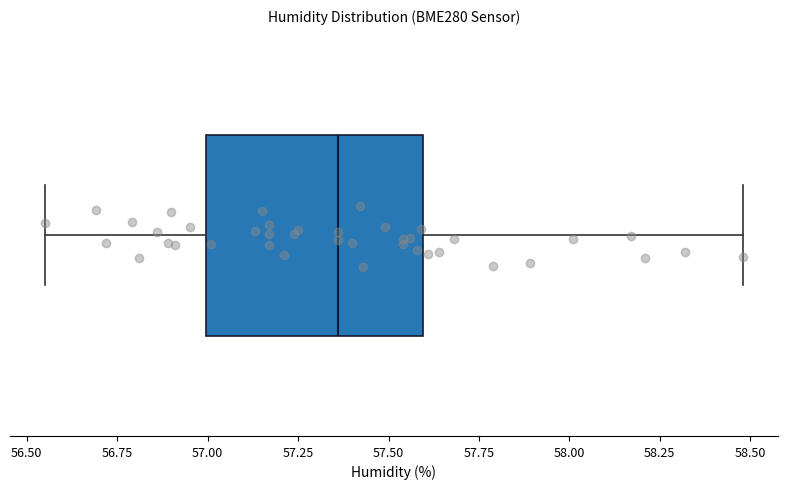

Transcribe this box plot: give where the median line is, the range the box spans, and where the two whiskers end, as read against the x-axis. The values are not printed on the chart, so give them approximately, as read against the axis.

median 57.35, box 57.00 to 57.60, whiskers 56.55 to 58.50